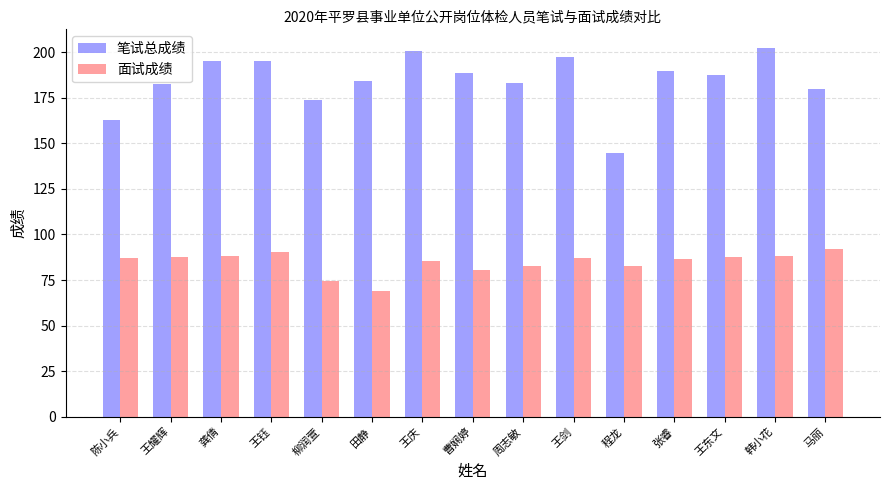

How many data points in 笔试总成绩 are above 187?

8